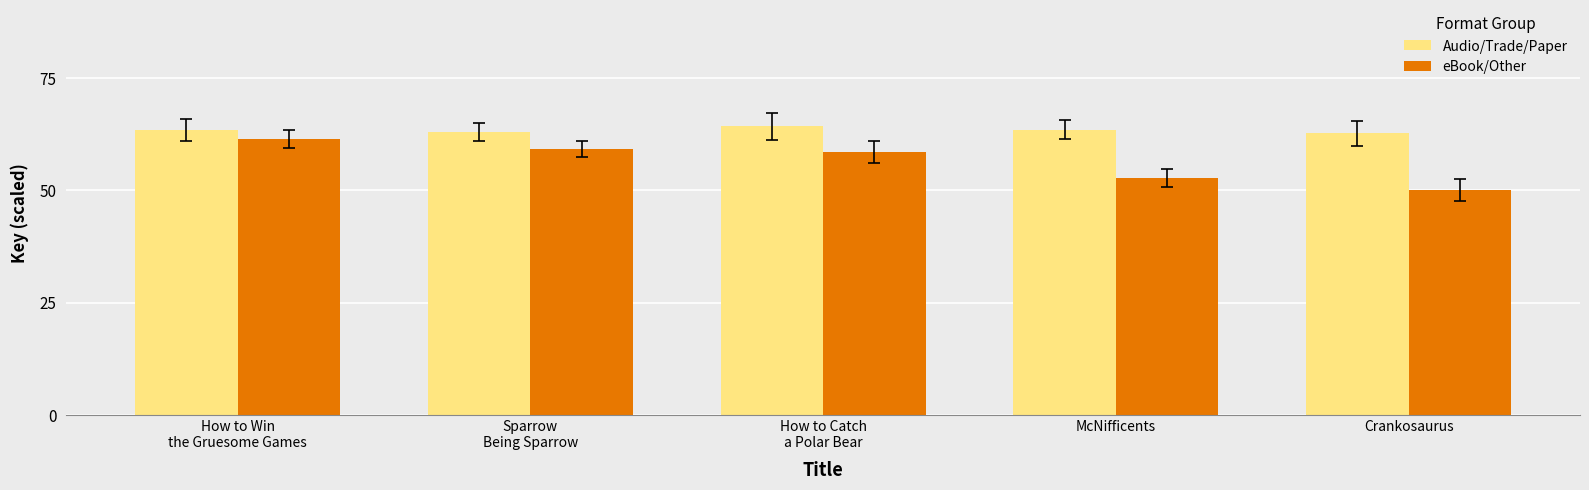

Which series has the widest spread of values?

eBook/Other